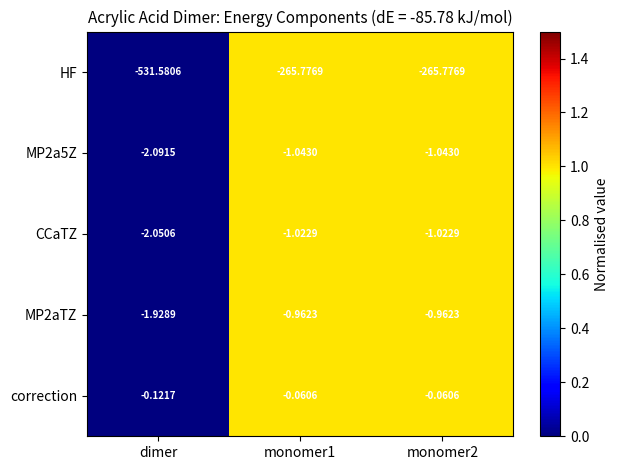

Which category has the lowest value in the MP2a5Z series?

dimer